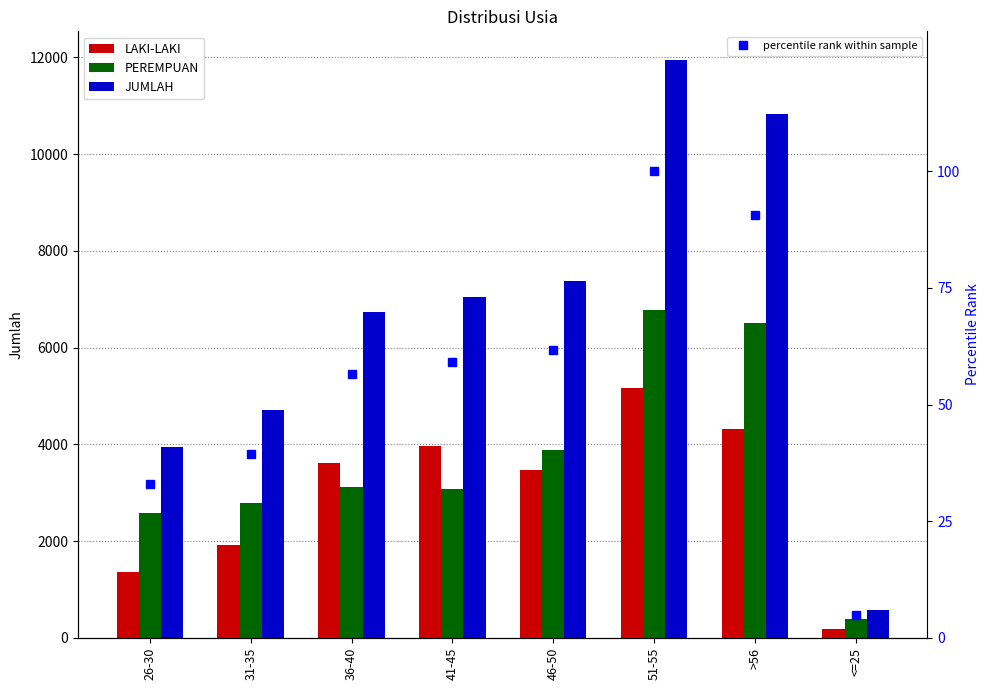

Reading left to right, extract all data points from this chart.

LAKI-LAKI: 26-30=1368.0	31-35=1927.0	36-40=3620.0	41-45=3972.0	46-50=3479.0	51-55=5165.0	>56=4324.0	<=25=188.0
PEREMPUAN: 26-30=2575.0	31-35=2788.0	36-40=3123.0	41-45=3085.0	46-50=3893.0	51-55=6778.0	>56=6505.0	<=25=391.0
JUMLAH: 26-30=3943.0	31-35=4715.0	36-40=6743.0	41-45=7057.0	46-50=7372.0	51-55=11943.0	>56=10829.0	<=25=579.0
percentile rank within sample: 26-30=33.0	31-35=39.5	36-40=56.5	41-45=59.1	46-50=61.7	51-55=100.0	>56=90.7	<=25=4.8